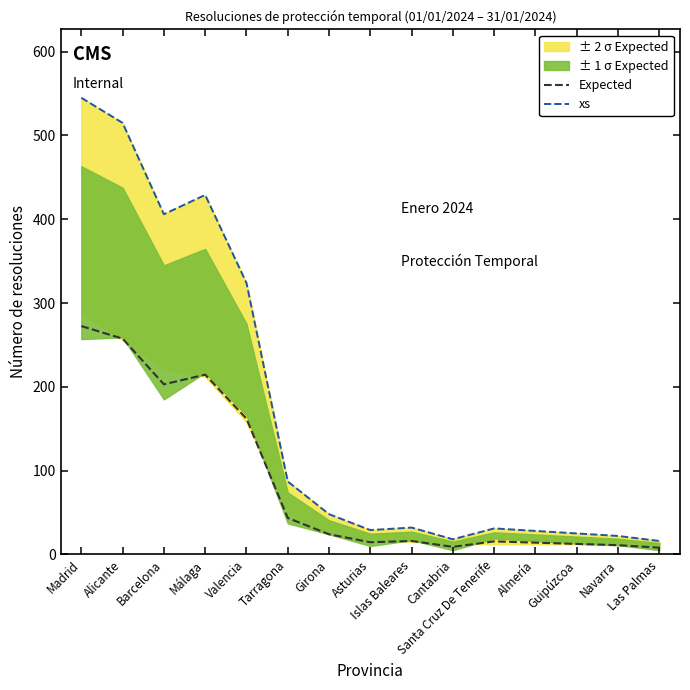

What is the total value across all series at Almería?

42.0